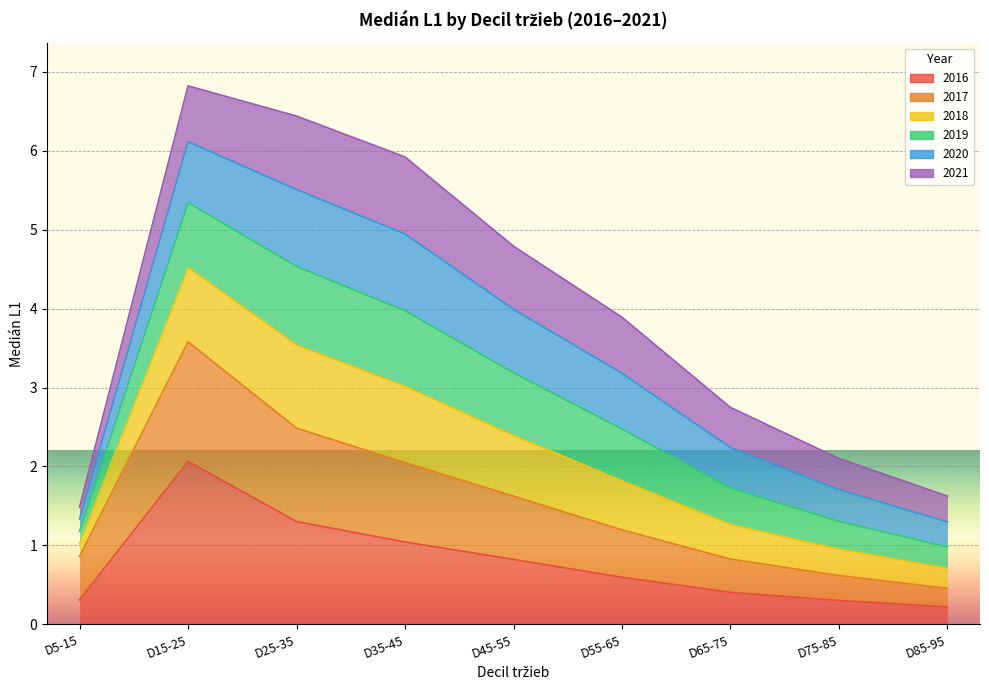

Which category has the lowest value in the 2017 series?

D85-95